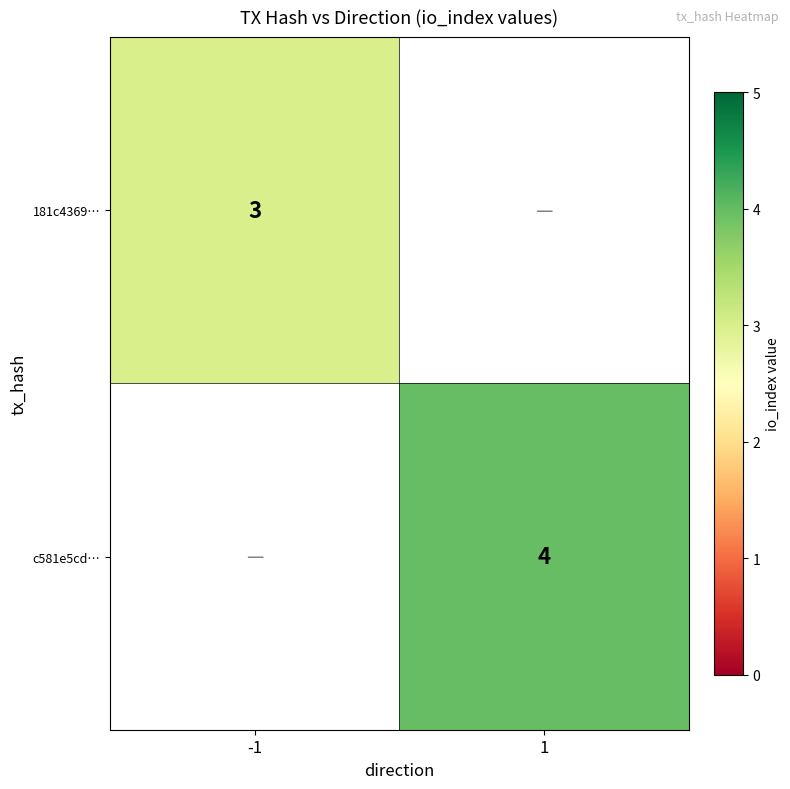

Is the value of c581e5cd… at 1 greater than the value of 181c4369… at -1?

Yes